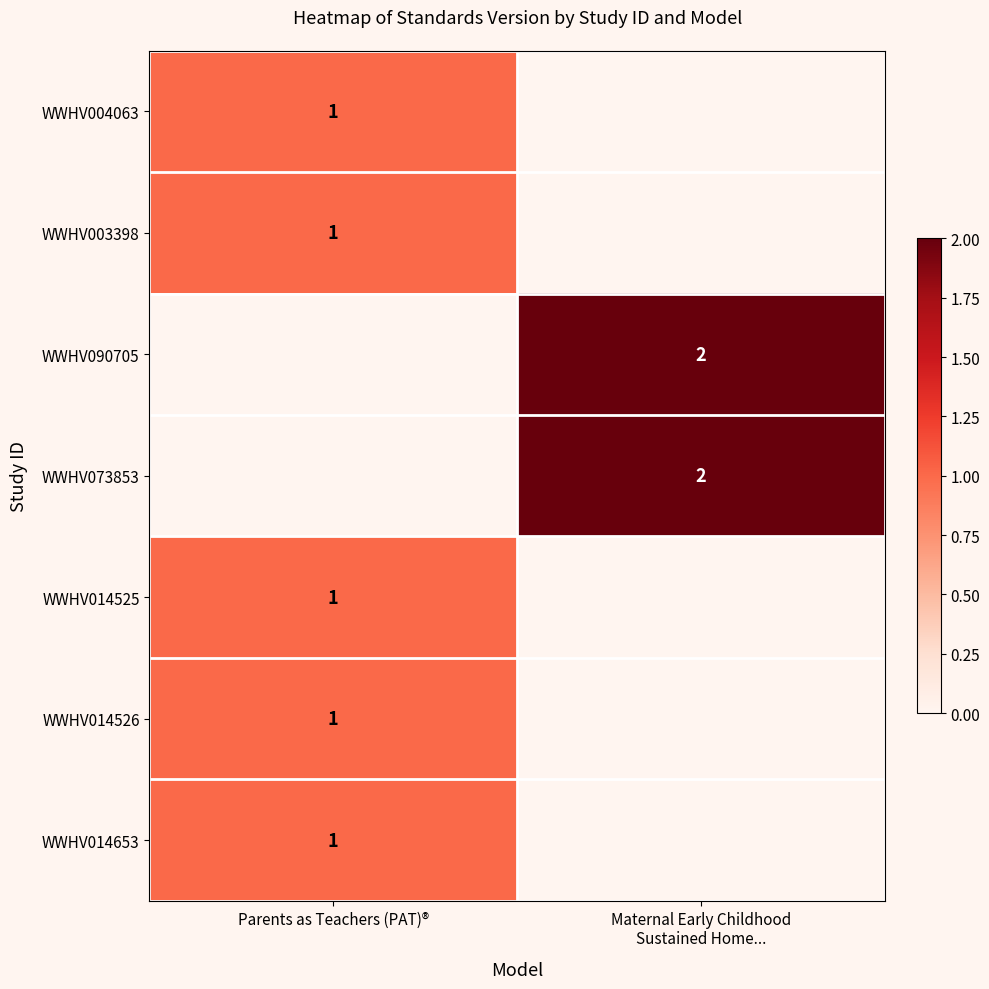

How many categories are shown in the chart?

2